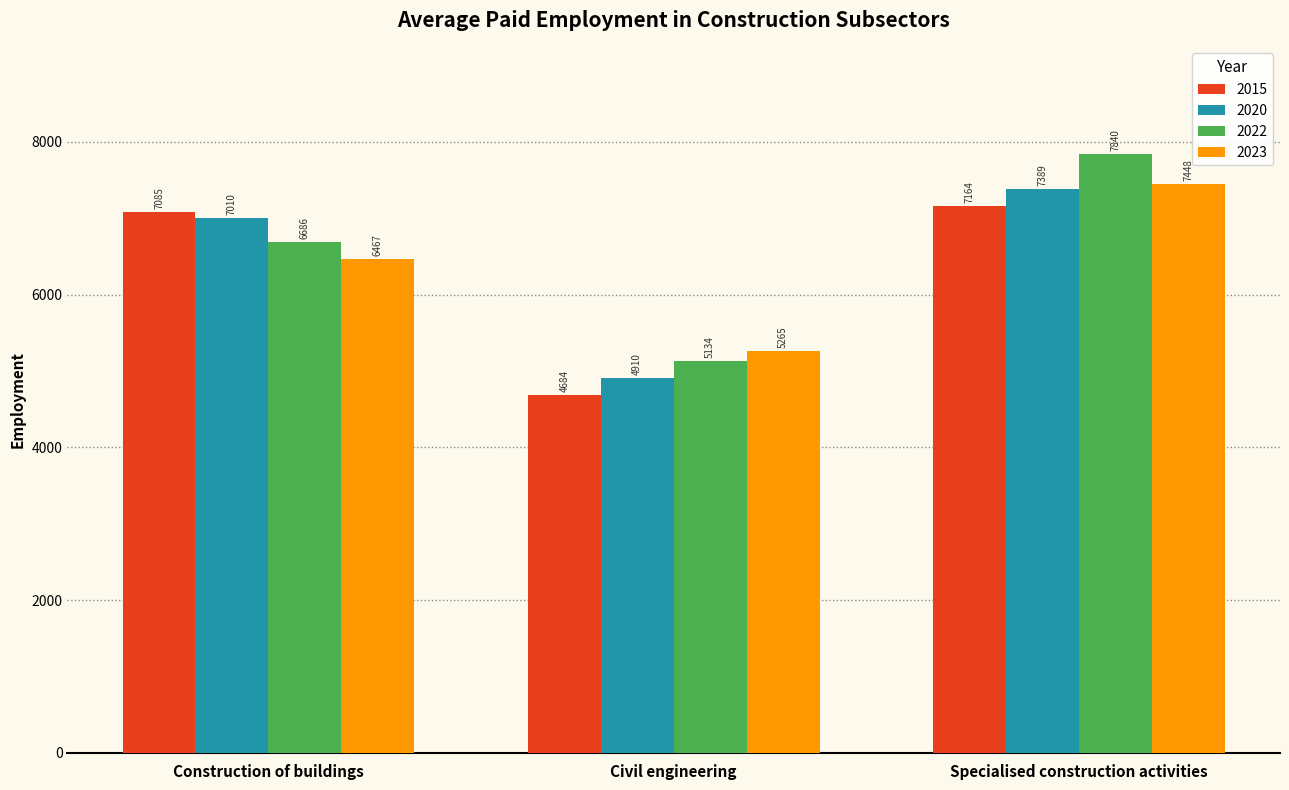

The value of 2020 at Specialised construction activities is 2198. True or false?

False